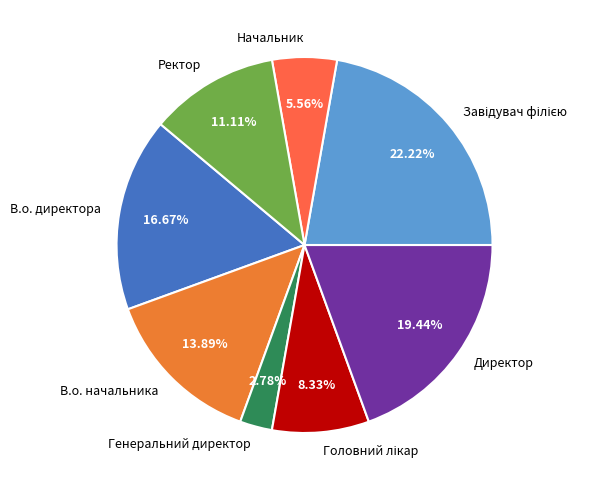

Approximately how many times larger is the value at Начальник compared to Генеральний директор?

2.0